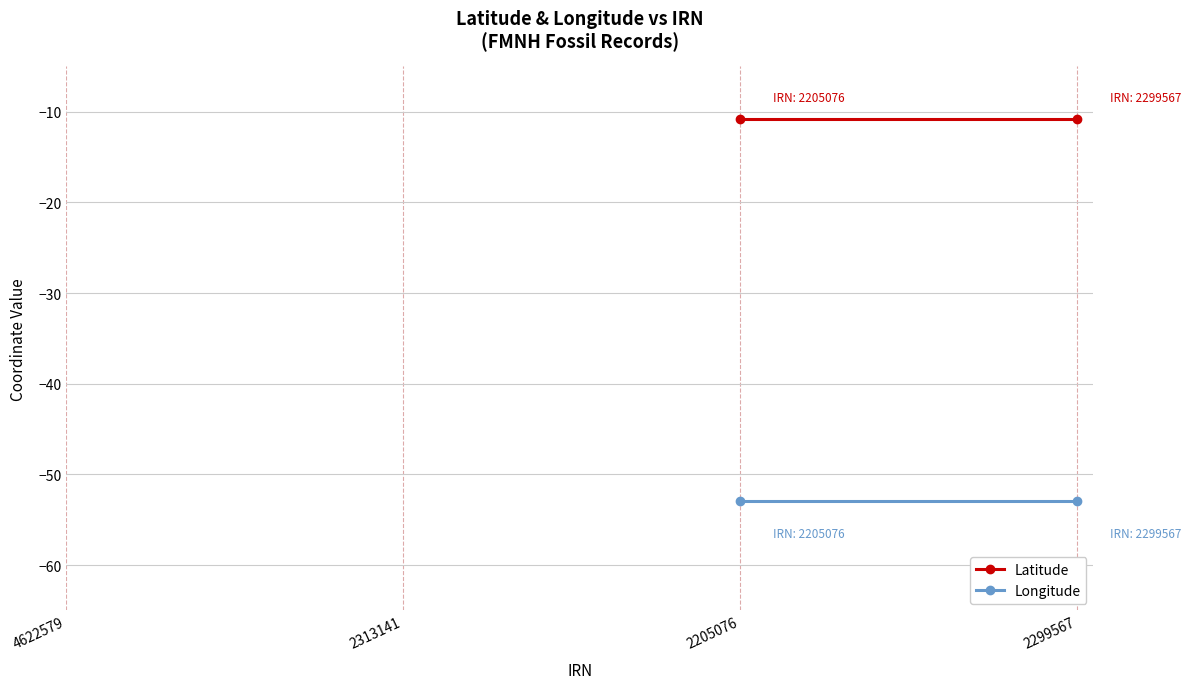

True or false: Longitude and Latitude cross at least once.

False